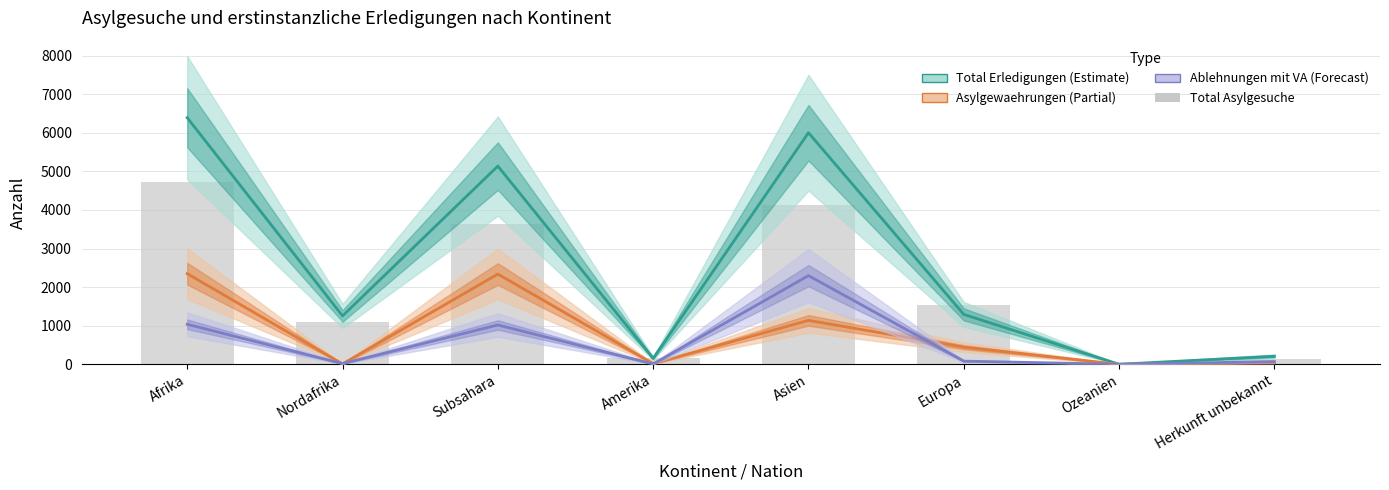

Which series has the widest spread of values?

Total Erledigungen